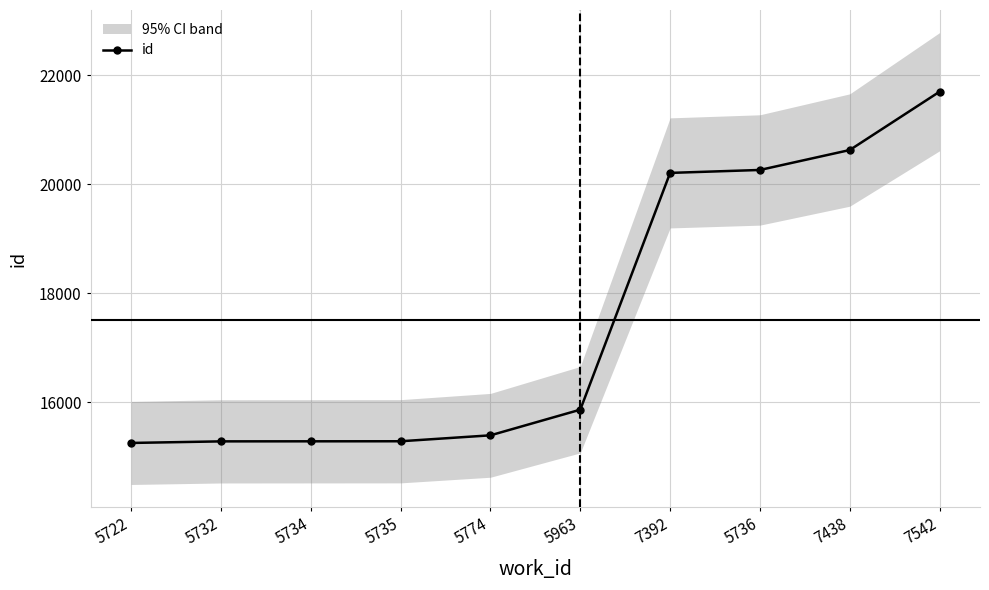

What is the label of the 2nd point from the left?

5732